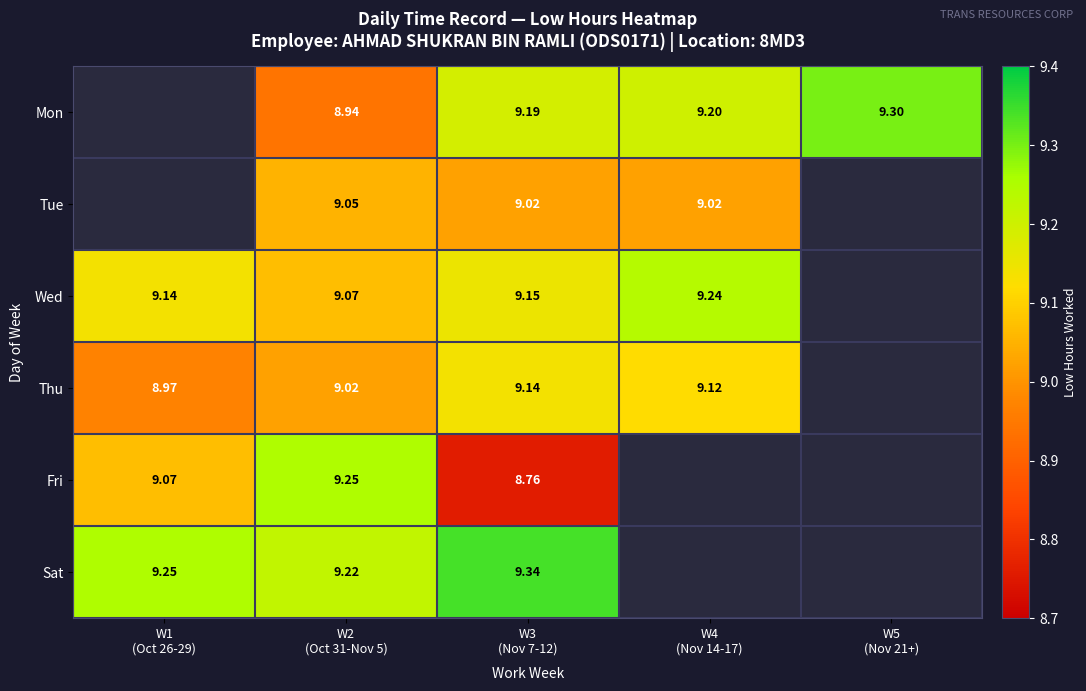

What is the lowest value of the Thu series?

9.0